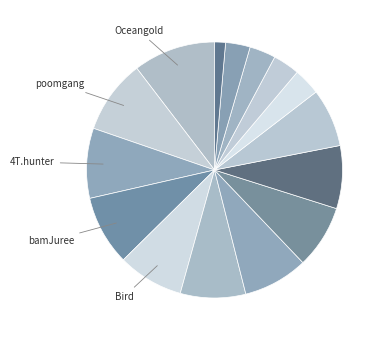

Count the number of slices in the pie.

15